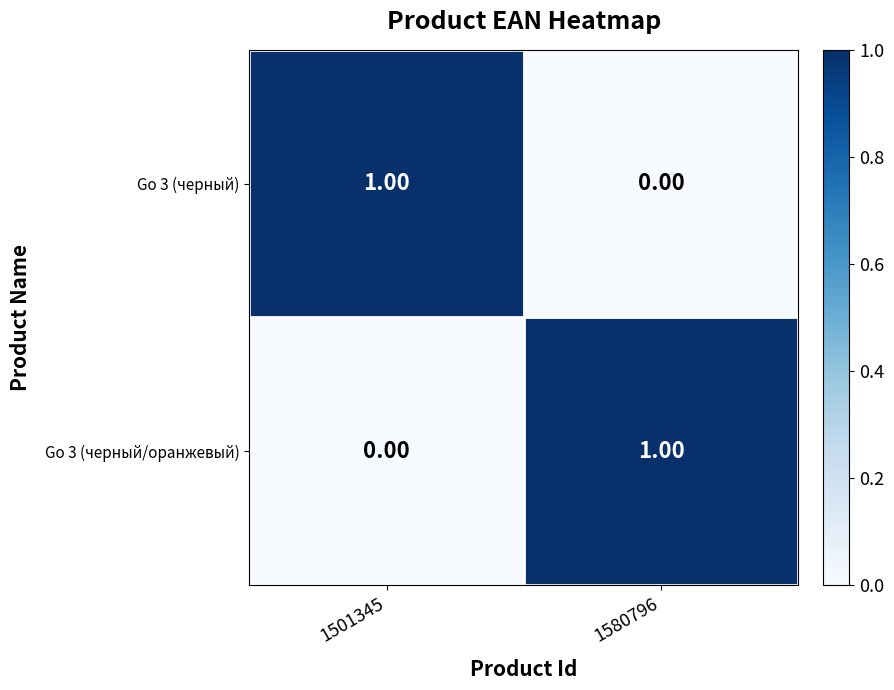

Rank the series at 1501345 from highest to lowest value.

Go 3 (черный), Go 3 (черный/оранжевый)